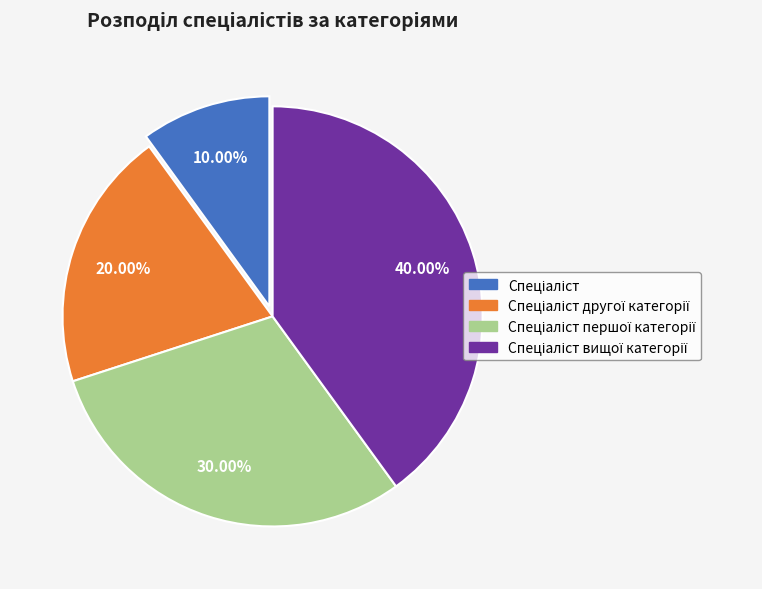

Is there a majority slice in this chart?

No